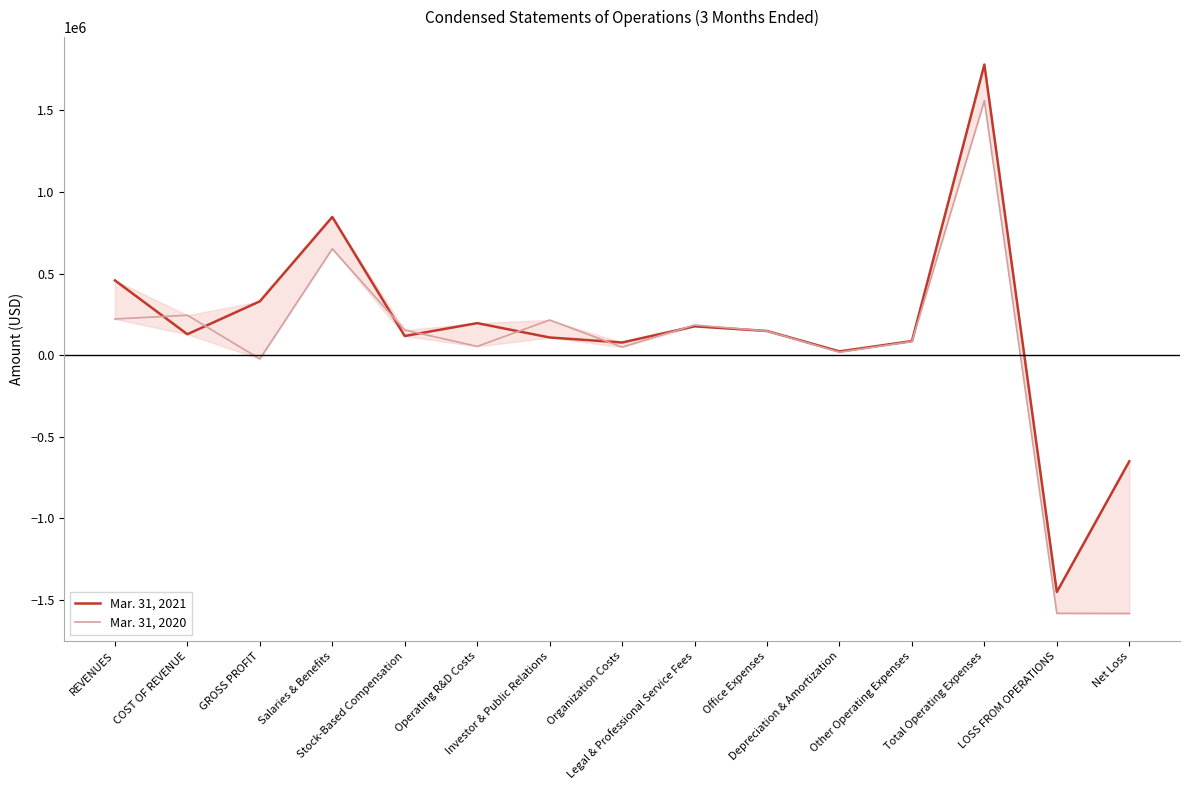

What are all the series names shown in the legend?

Mar. 31, 2021, Mar. 31, 2020